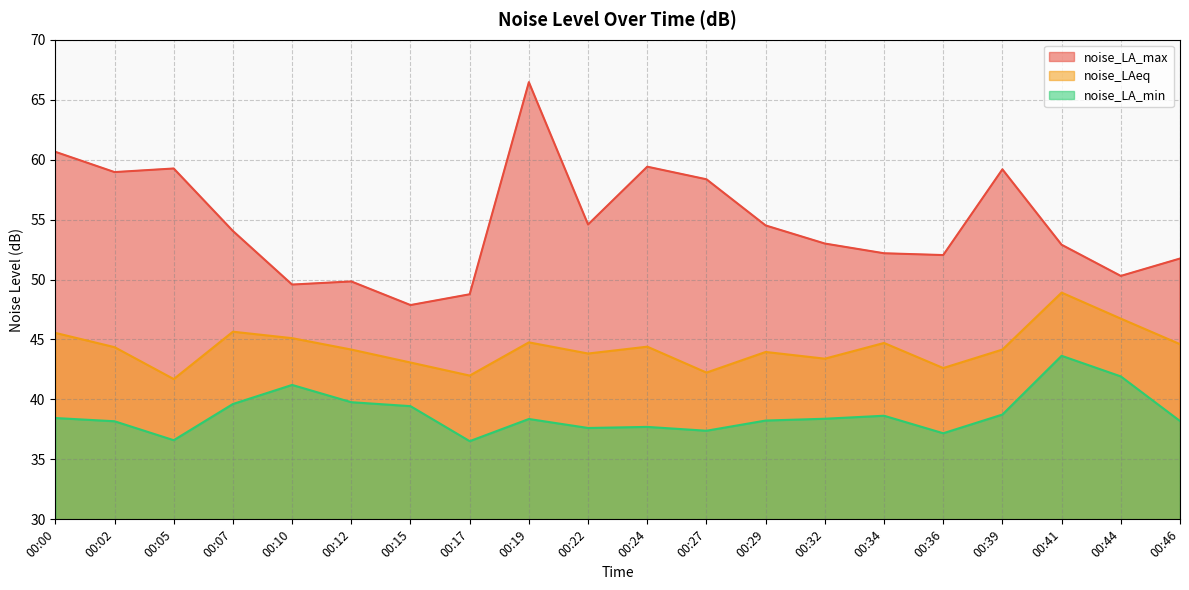

At 00:19, list the series in order from largest to smallest.

noise_LA_max, noise_LAeq, noise_LA_min